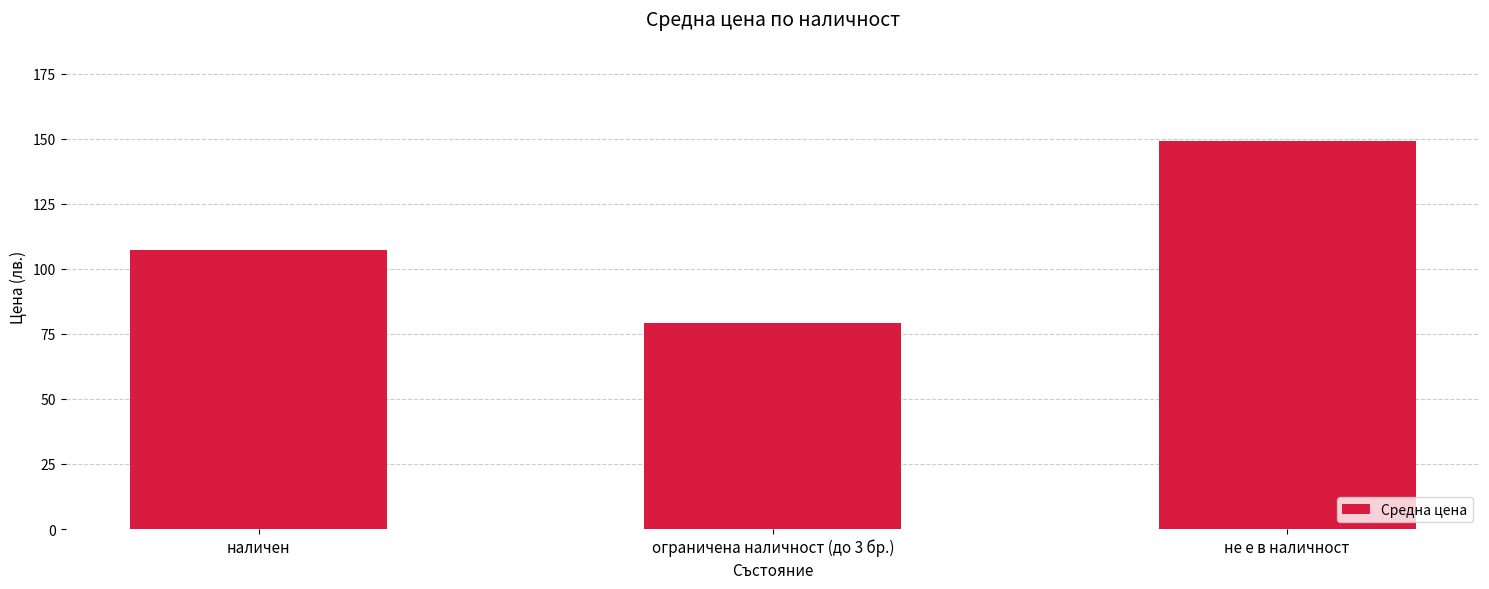

What is the change in value from наличен to ограничена наличност (до 3 бр.)?

-28.4